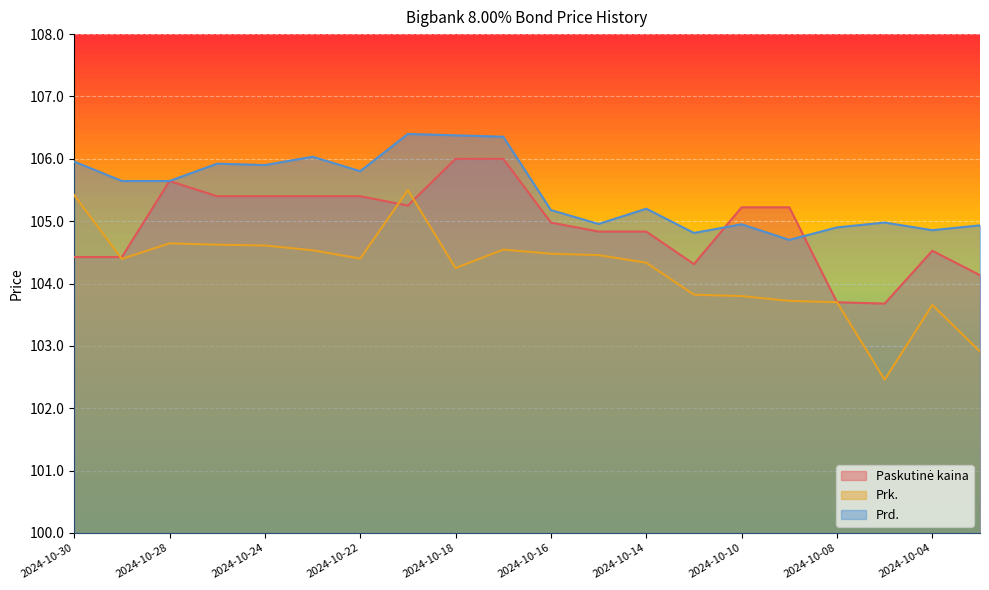

List the series in order of their peak value, lowest first.

Prk., Paskutinė kaina, Prd.